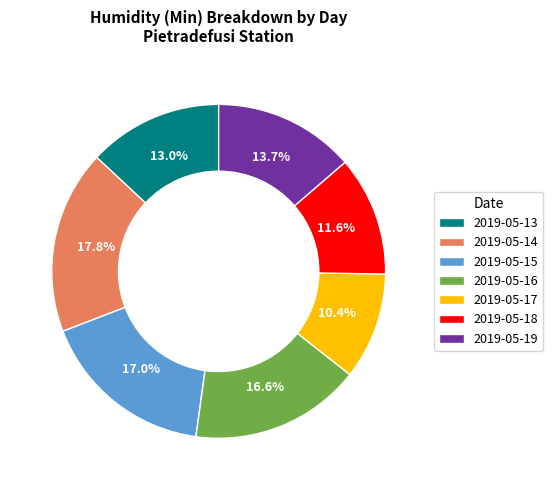

Count the number of slices in the pie.

7